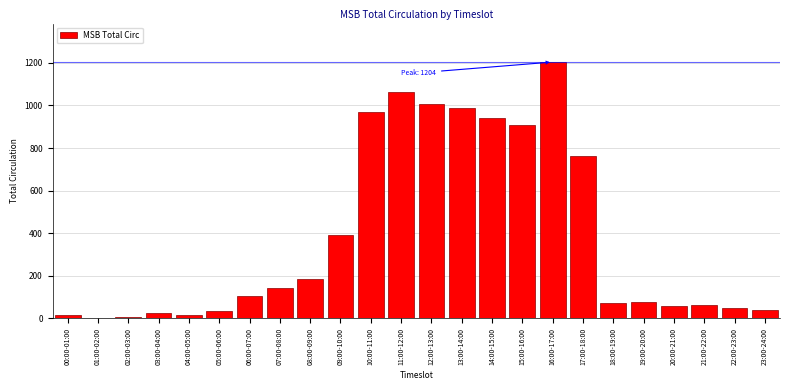

Where is the data nearest to the value 602?

17:00-18:00